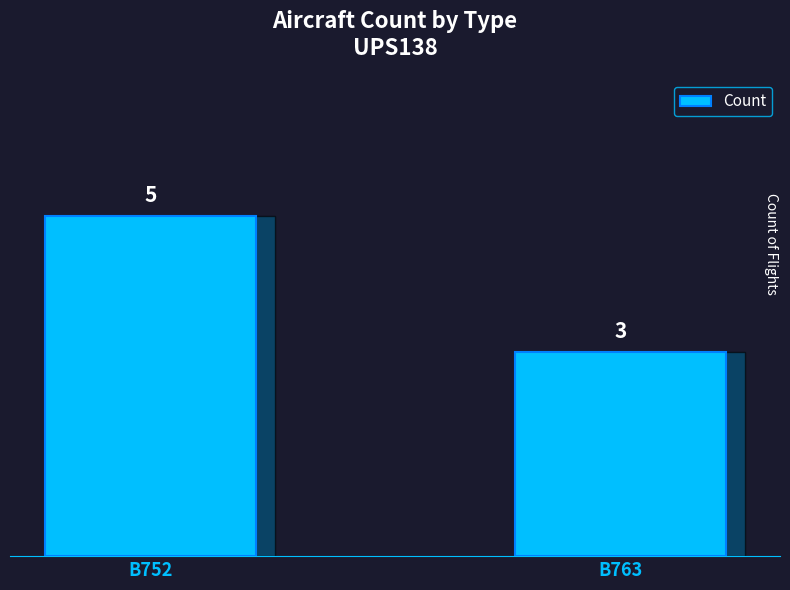

What is the value of the 1st bar from the left?

5